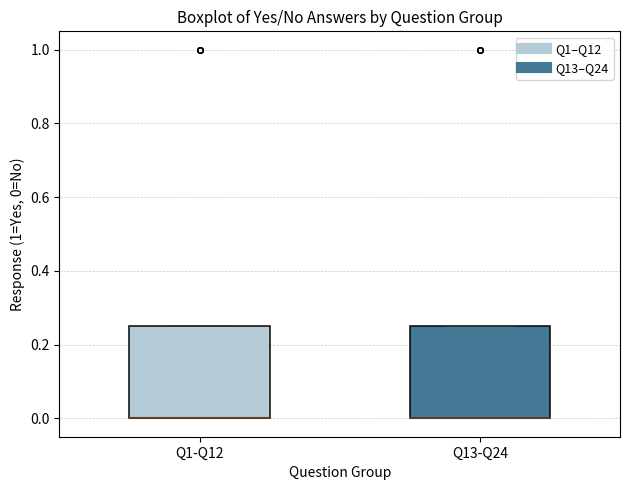

Reading left to right, transcribe this box plot: for each box, give where its median line is, the range the box spans, and where its two whiskers end, as read against the y-axis. The values are not printed on the chart, so give them approximately, as read against the axis.

Q1-Q12: median 0.00 (drawn on the box's lower edge), box 0.00 to 0.26, whiskers 0.00 to 0.26
Q13-Q24: median 0.00 (drawn on the box's lower edge), box 0.00 to 0.26, whiskers 0.00 to 0.26